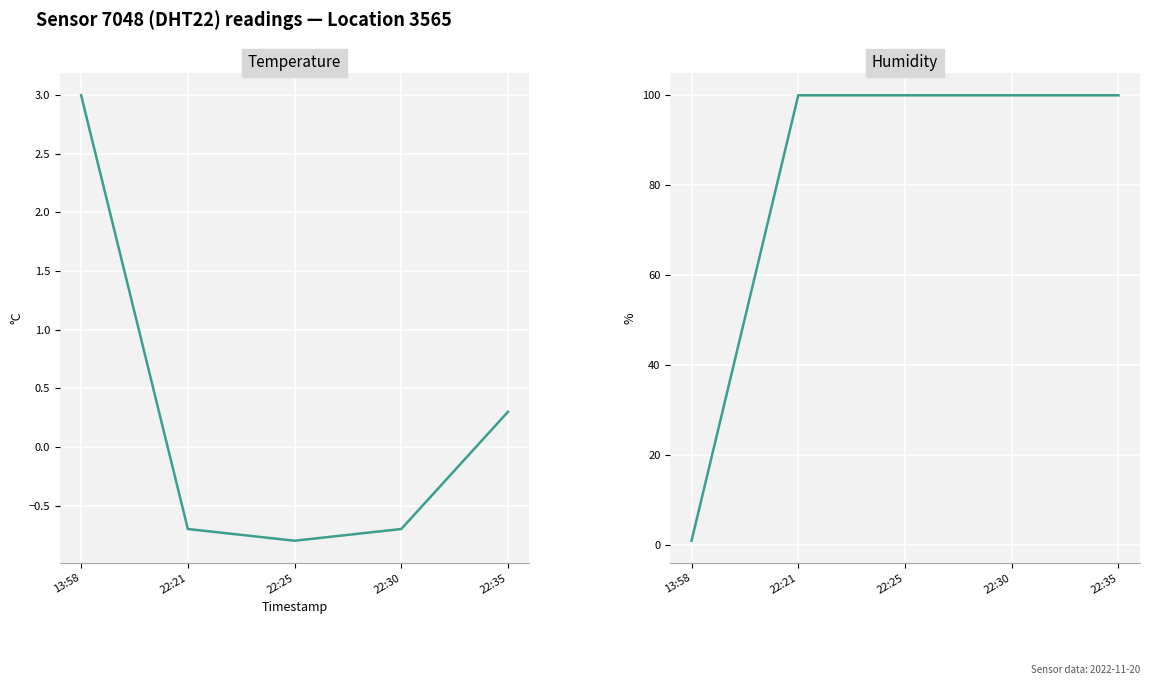

What is the label of the 4th point from the left?

22:30